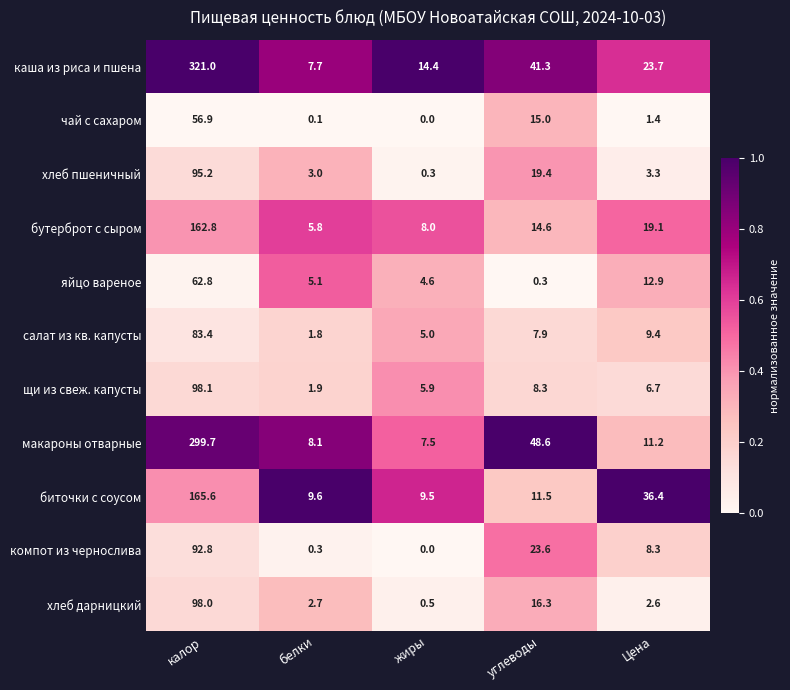

Is it true that яйцо вареное equals 8.7 at белки?

False